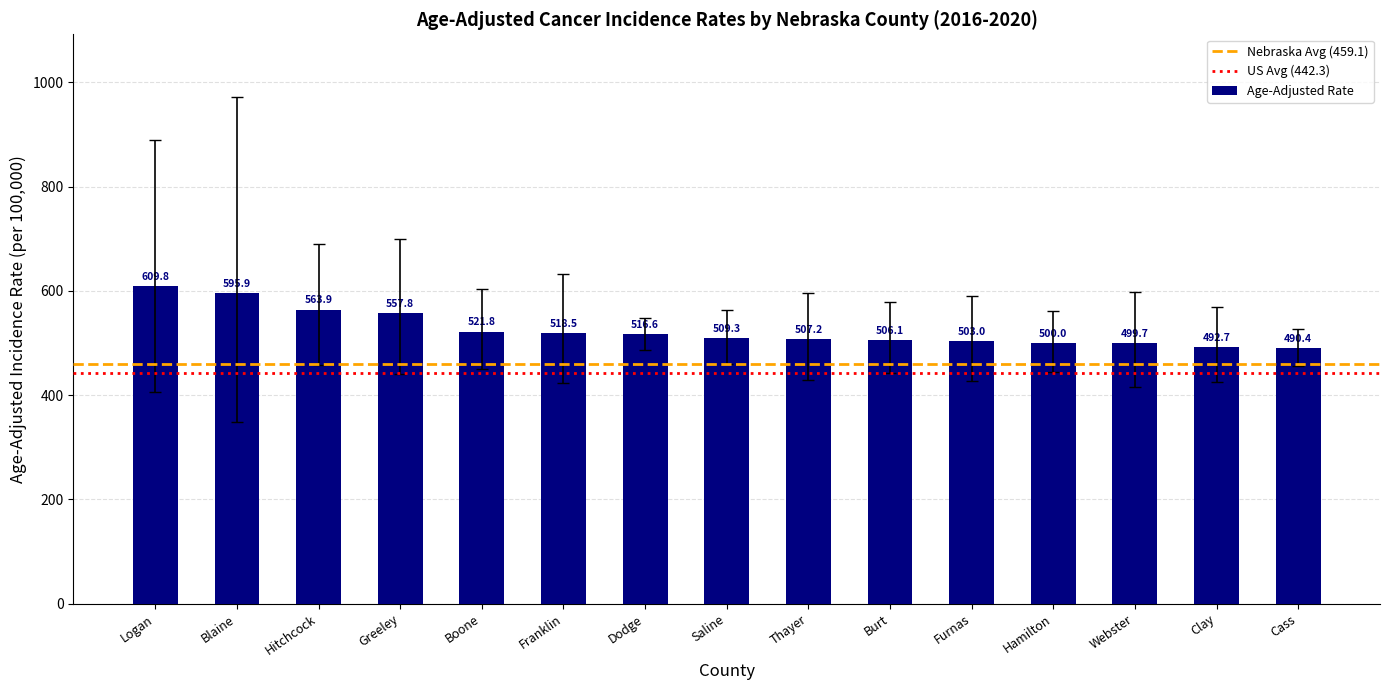

Does the chart contain stacked bars?

No